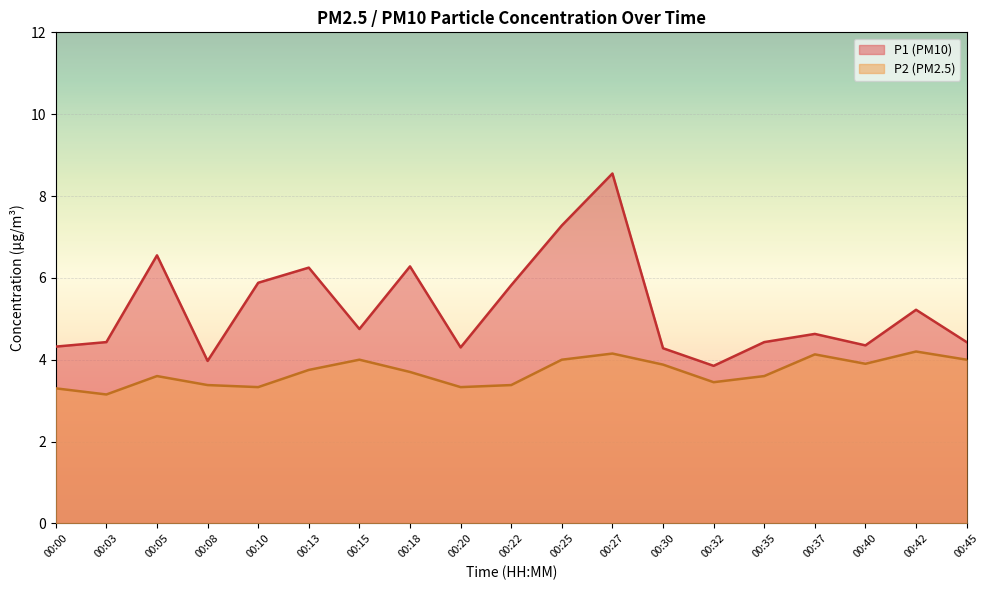

Reading left to right, transcribe all the data shown in this chart.

P1: 4.3	4.4	6.5	4.0	5.9	6.2	4.8	6.3	4.3	5.8	7.3	8.6	4.3	3.9	4.4	4.6	4.3	5.2	4.4
P2: 3.3	3.1	3.6	3.4	3.3	3.8	4.0	3.7	3.3	3.4	4.0	4.2	3.9	3.5	3.6	4.1	3.9	4.2	4.0